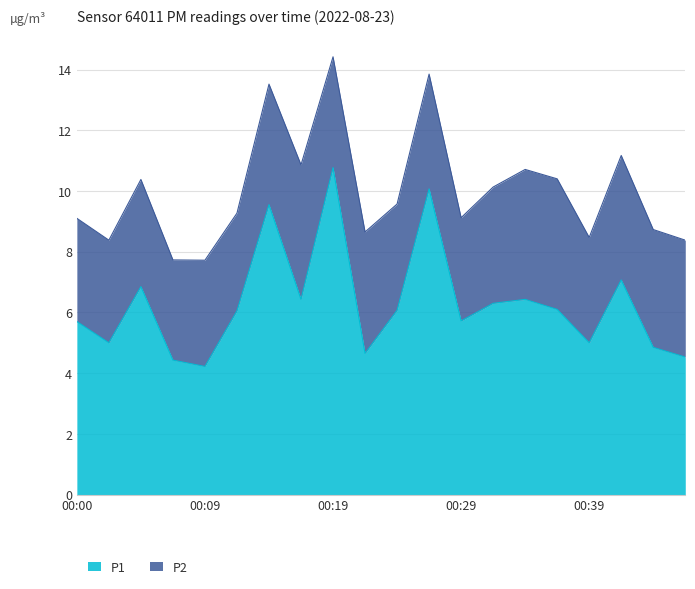

What is the average value?

6.3